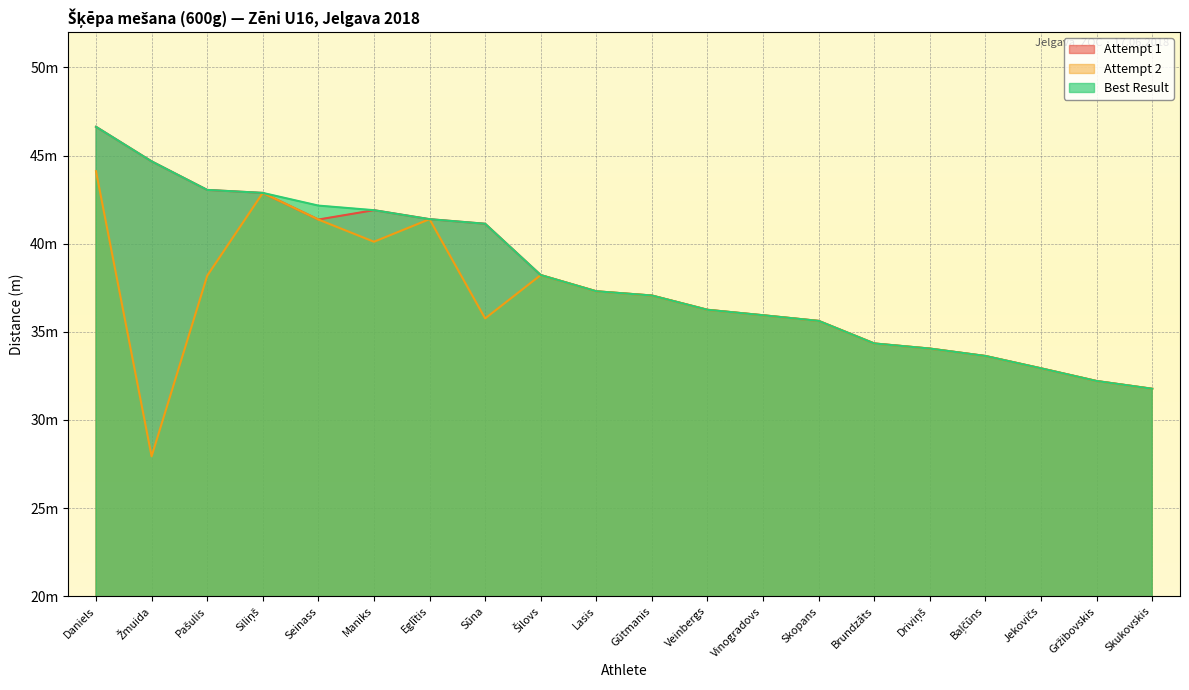

True or false: Attempt 2 and Best Result intersect in this chart.

False